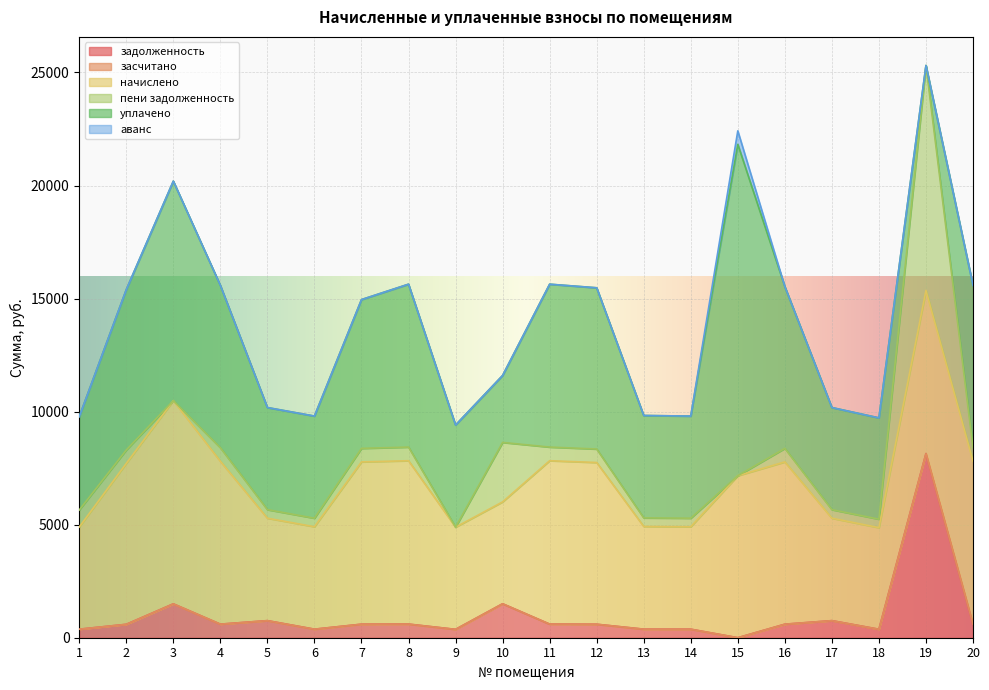

Rank the series by their maximum value, from highest to lowest.

уплачено, пени задолженность, начислено, задолженность, аванс, засчитано